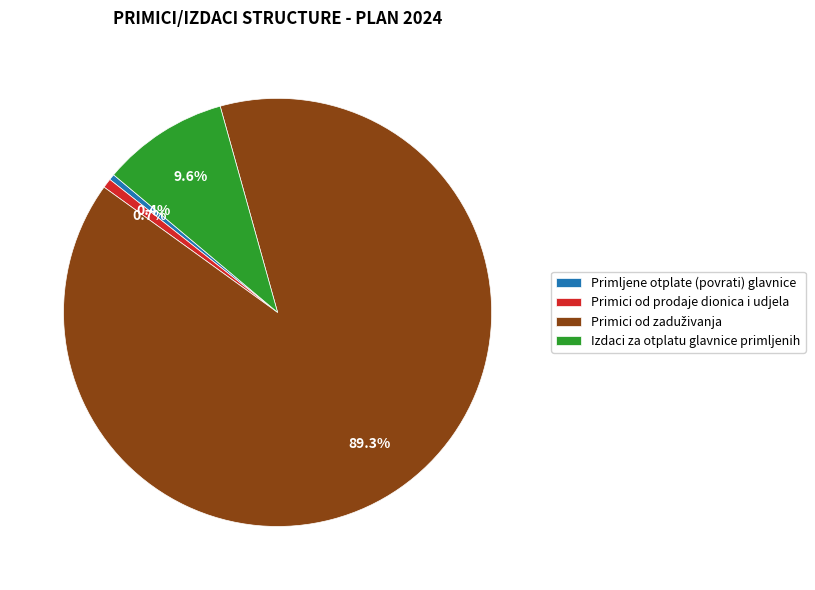

To the nearest percent, what is the difference between the largest and smallest slice percentages?

89%